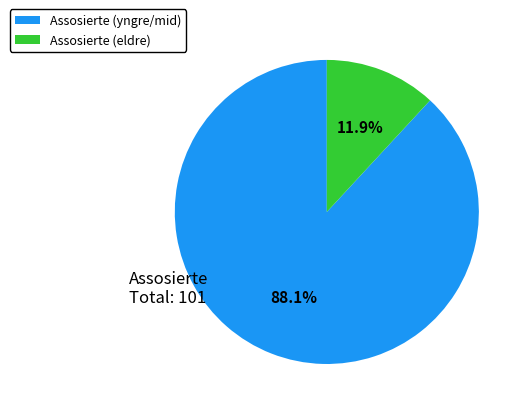

Is there a majority slice in this chart?

Yes